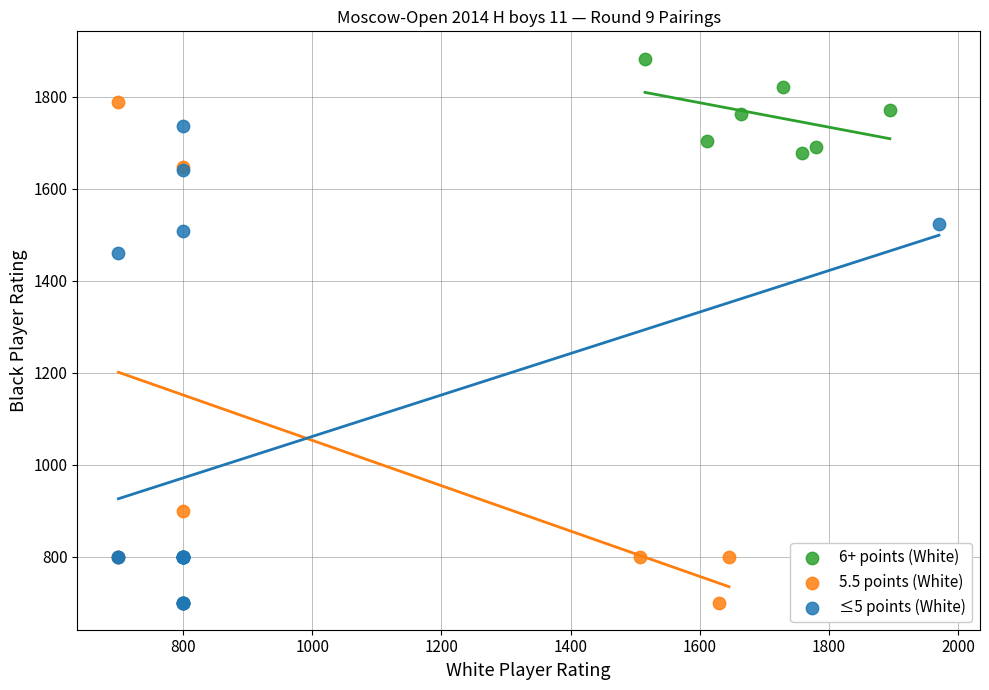

Which series reaches the maximum Y coordinate?

6+ points (White)